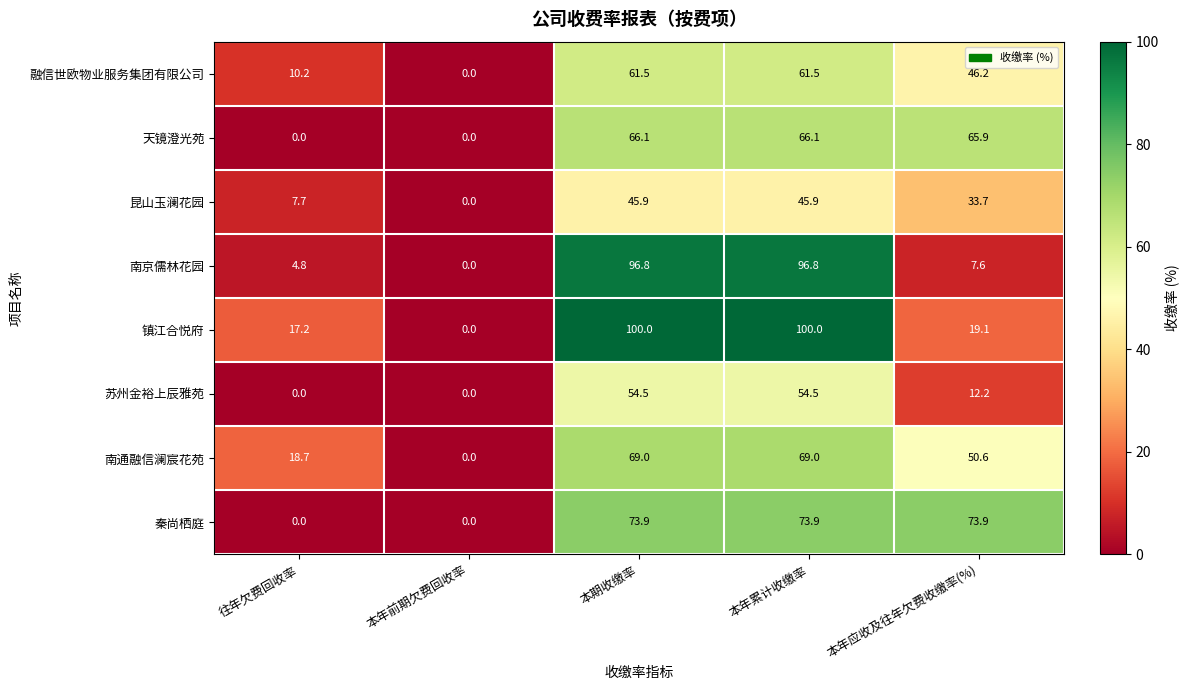

The value of 南通融信澜宸花苑 at 往年欠费回收率 is 5.3. True or false?

False